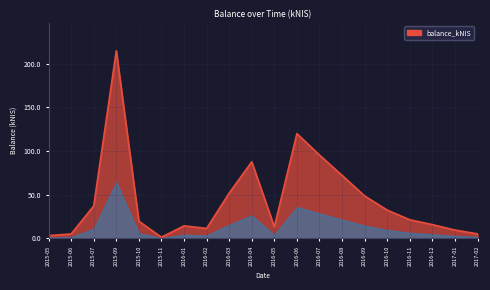

The value at 2016-09 is 10.9. True or false?

False